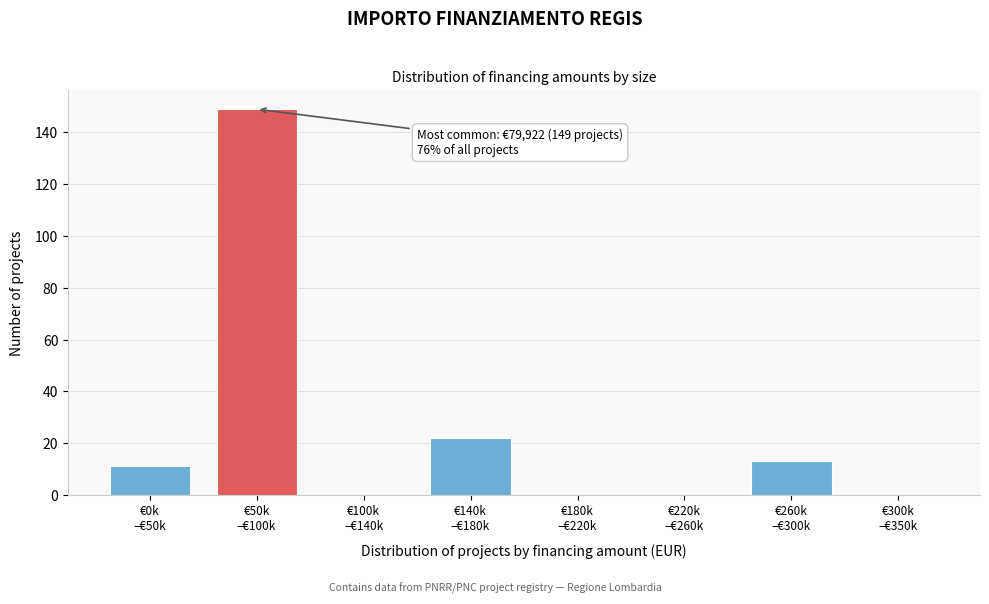

What is the greatest value displayed?

149